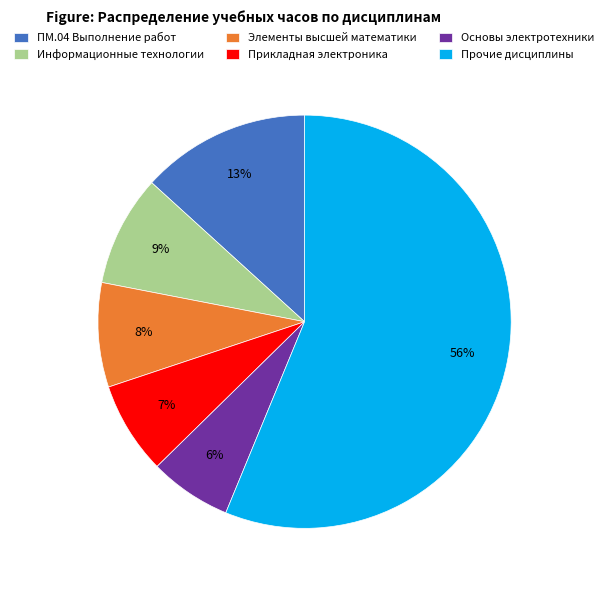

To the nearest percent, what is the combined percentage of ПМ.04 Выполнение работ and Элементы высшей математики?

21%